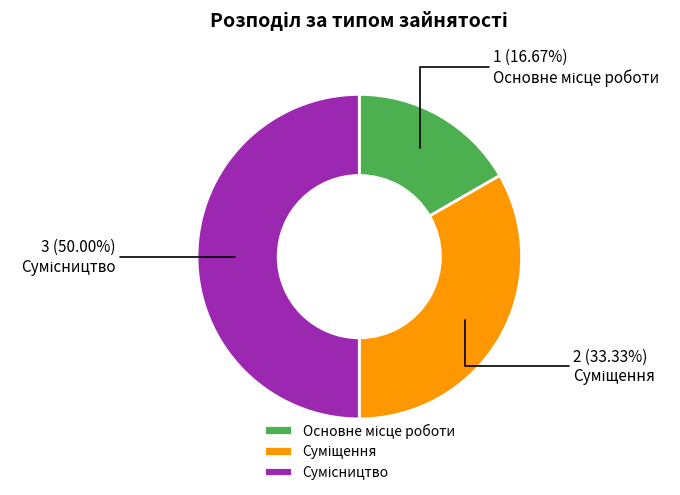

True or false: Сумісництво accounts for 41% of the total.

False